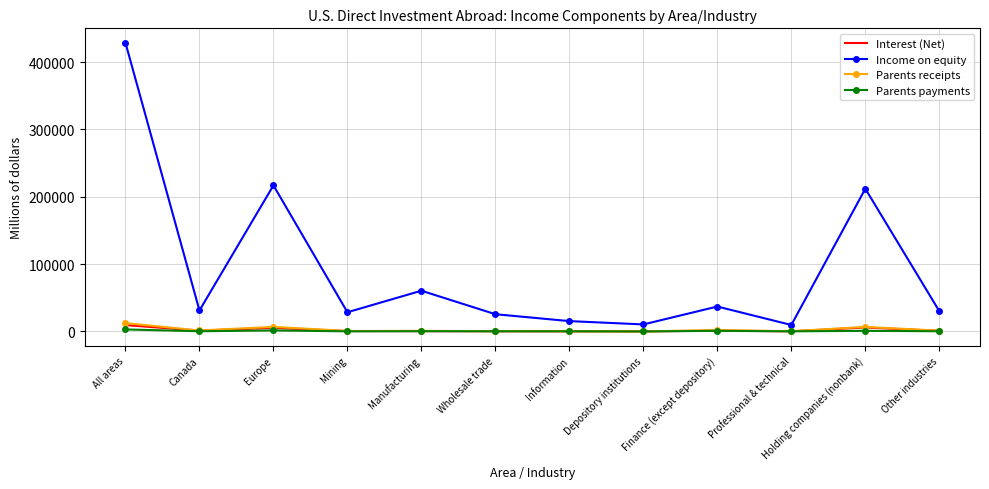

Which category has the highest value across all series?

All areas